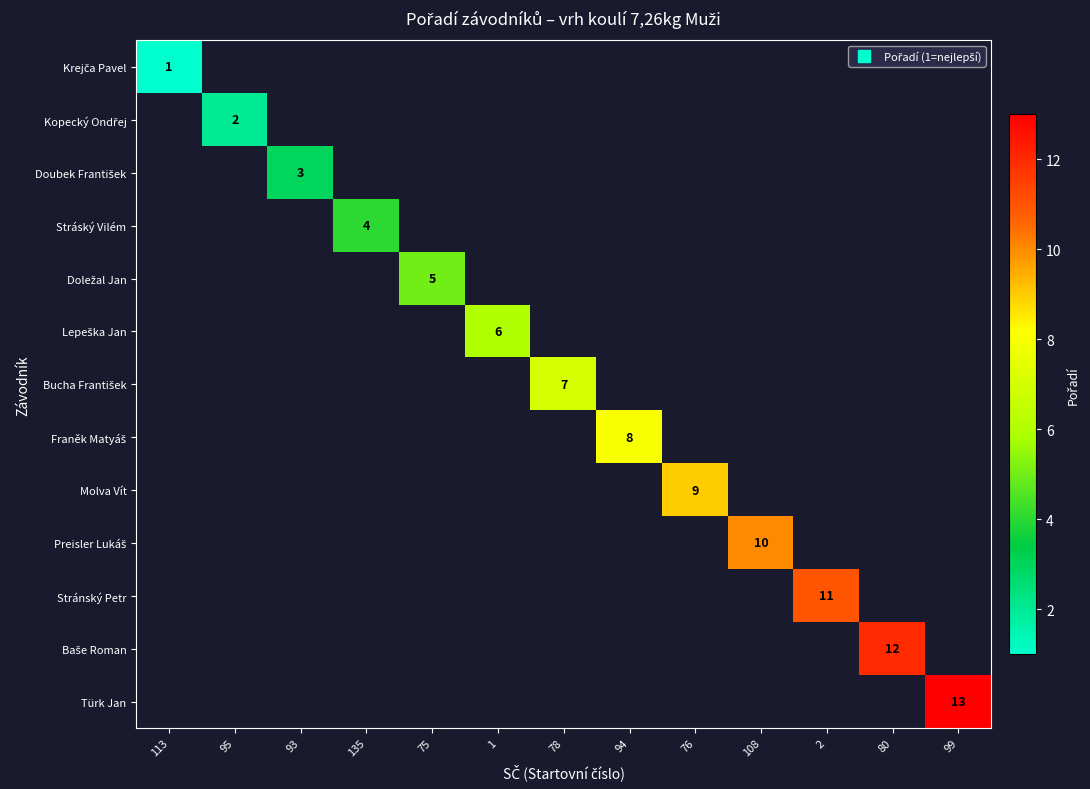

Which category has the highest value across all series?

99